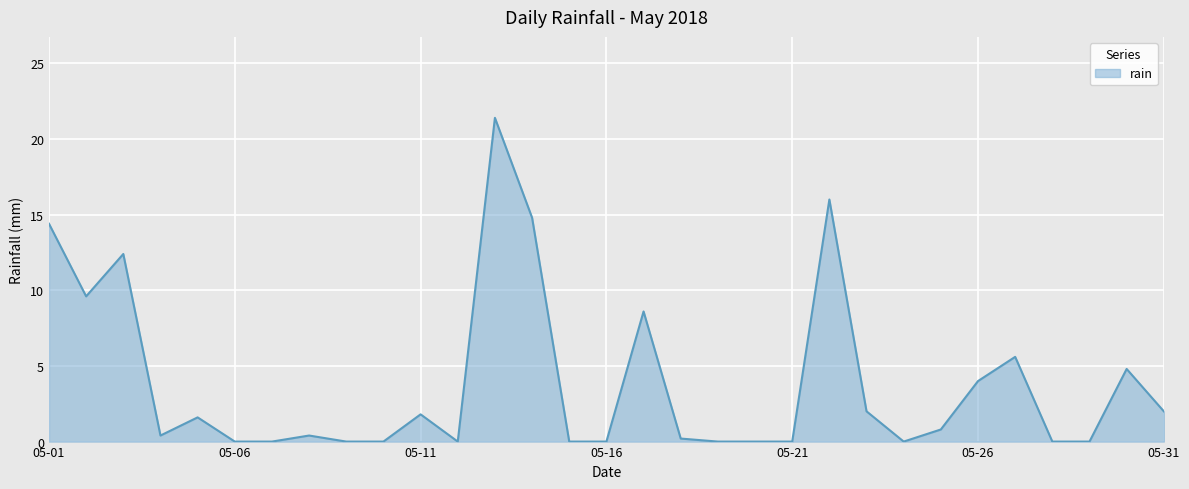

True or false: the data has more than 0 interior local peaks.

True